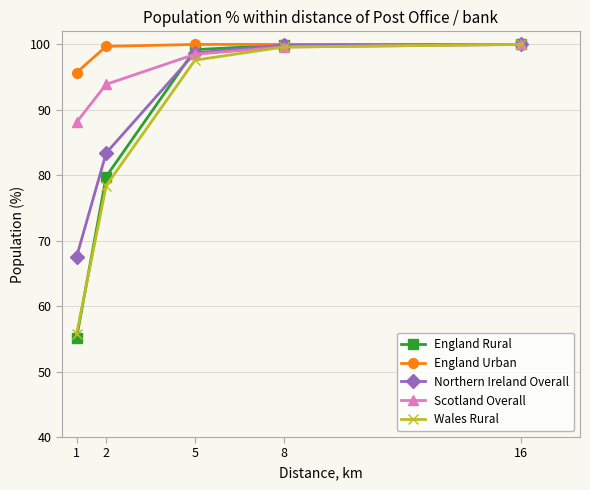

What is the smallest value displayed?

55.1